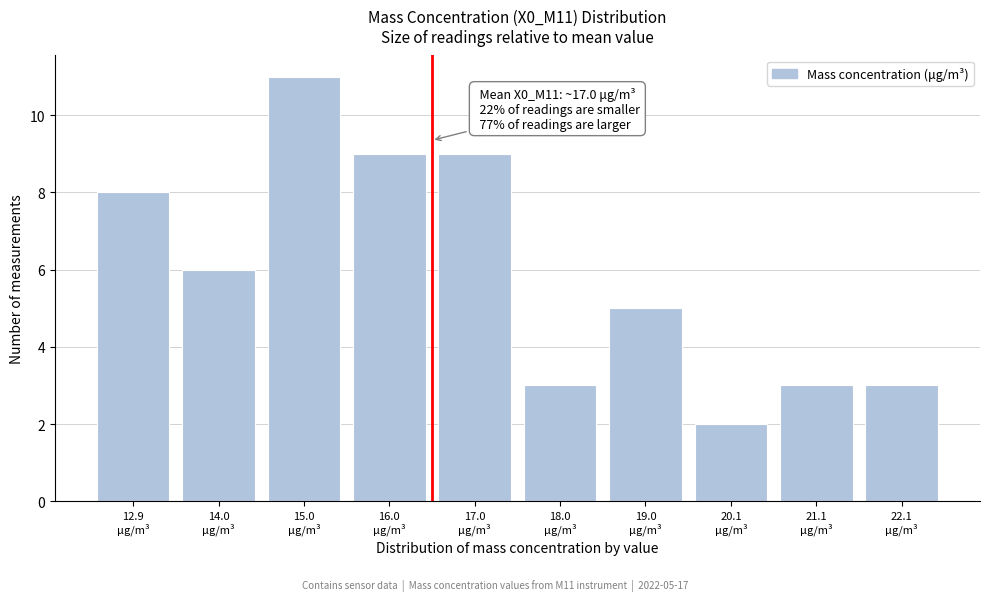

Reading right to left, what are all the values shown in this chart?

3	3	2	5	3	9	9	11	6	8